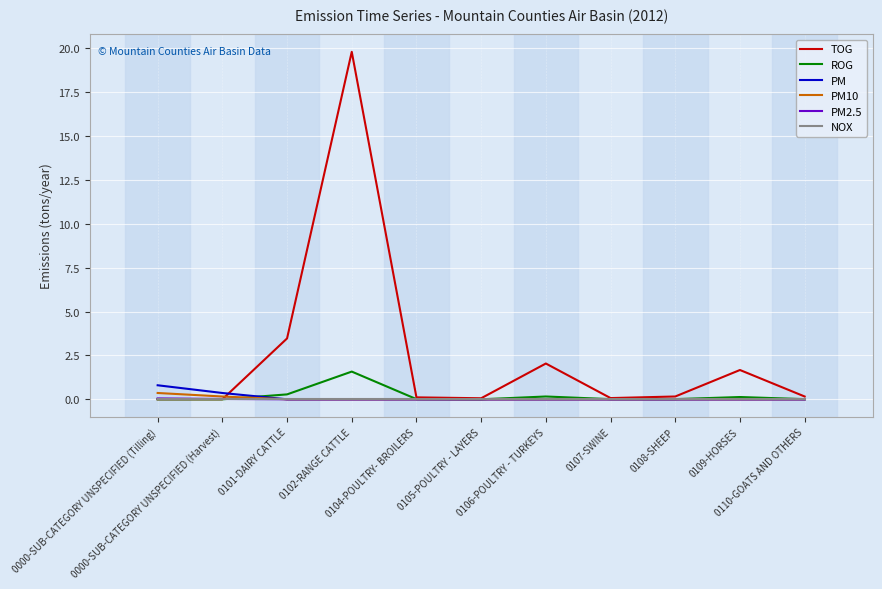

How many lines are shown in the chart?

6